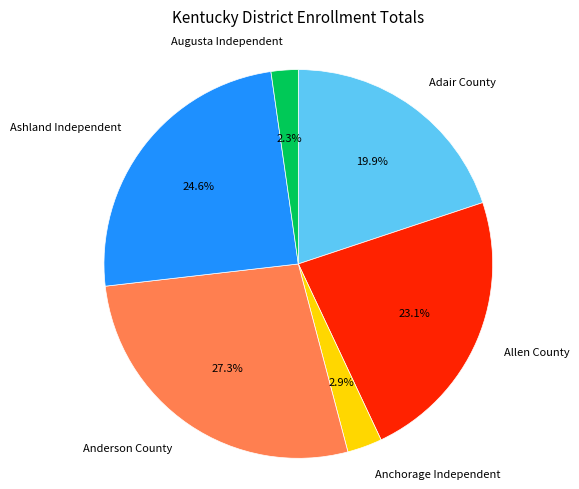

To the nearest percent, what is the average slice percentage?

17%